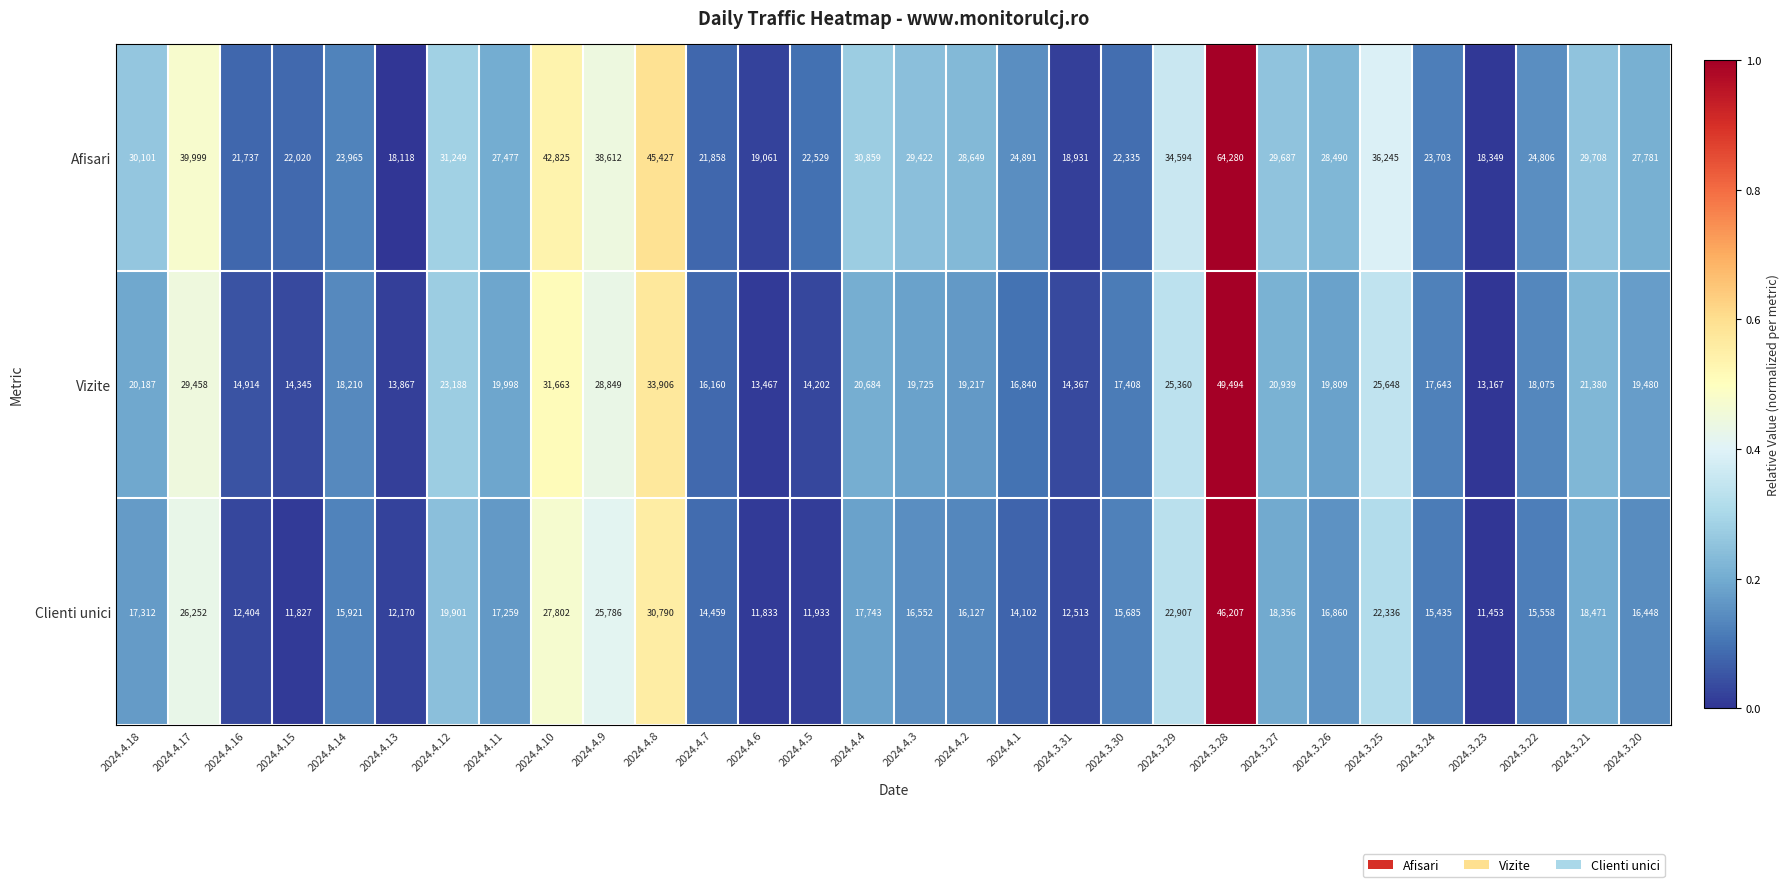

True or false: Vizite has a value of 13167 at 2024.3.23.

True